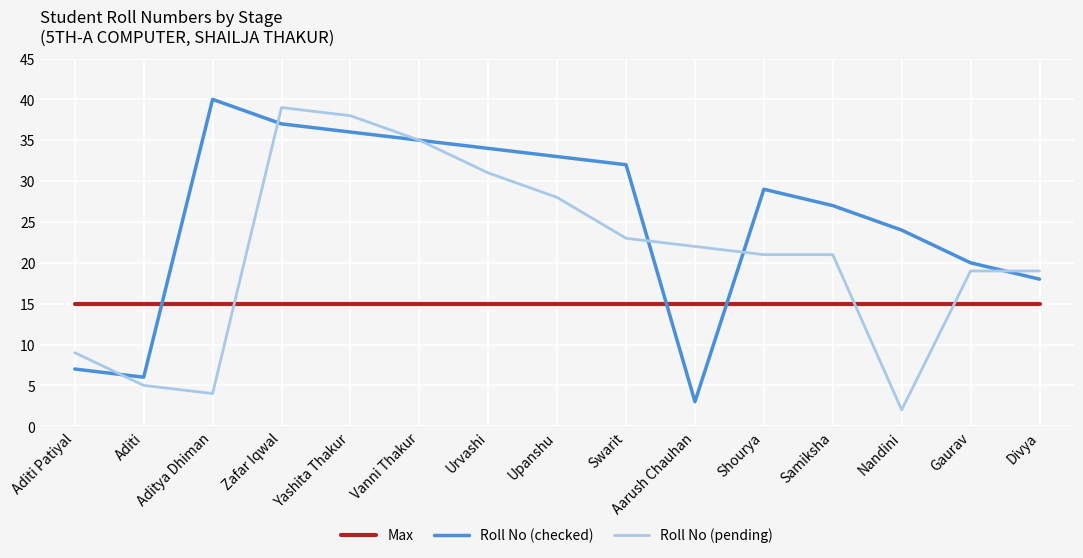

What is the spread (max minus min) of values at Aditi Patiyal?

8